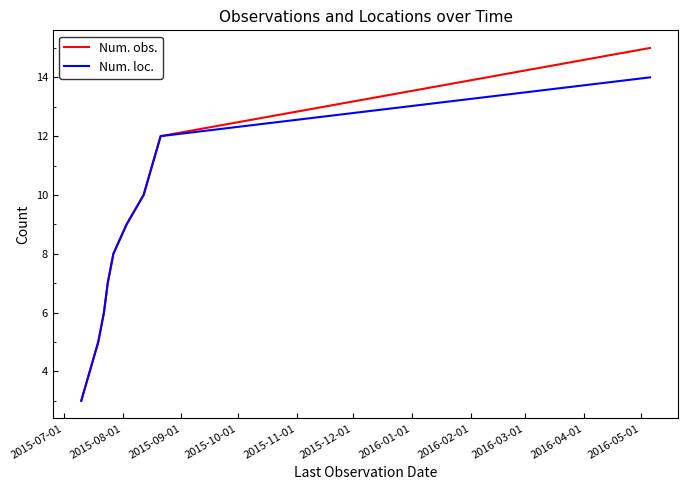

What is the sum of all Num. loc. values?

74